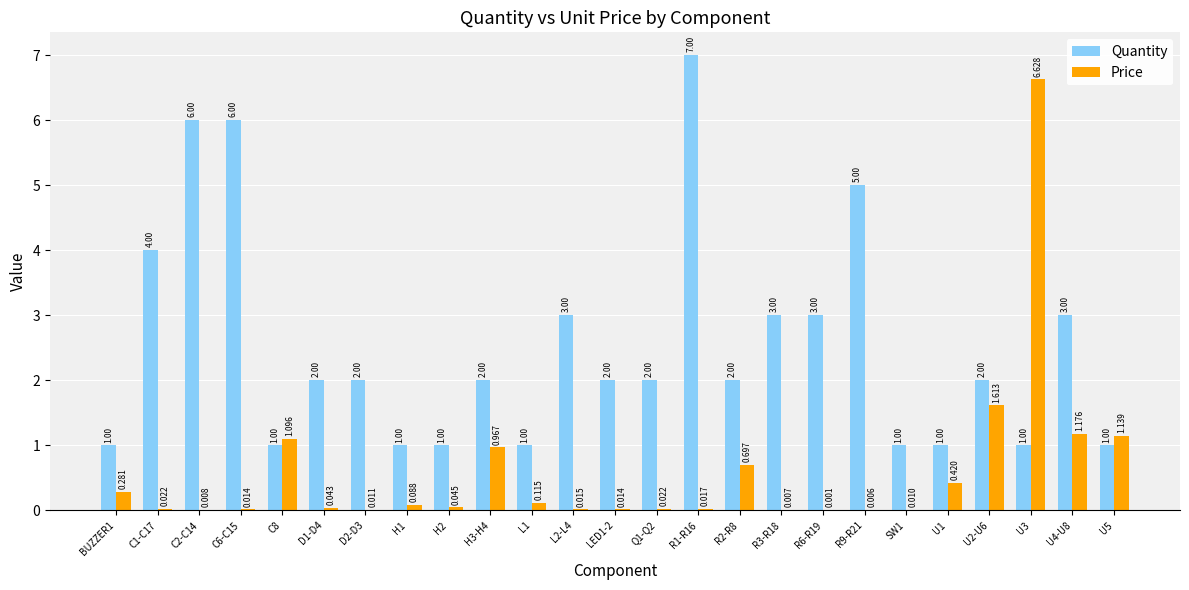

Between D2-D3 and R3-R18, which series saw the biggest shift?

Quantity